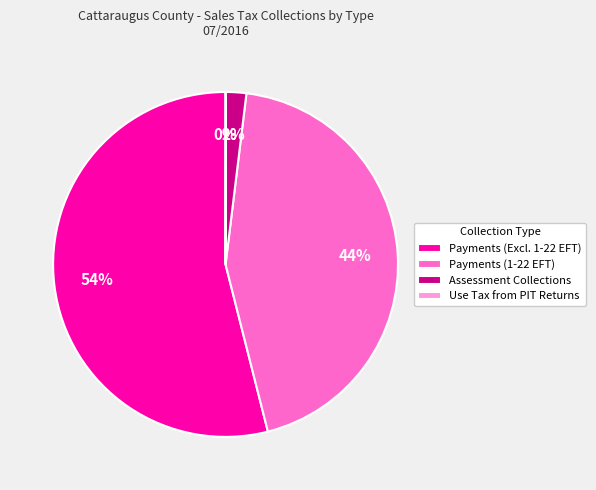

Combined, do Payments (1-22 EFT) and Payments (Excl. 1-22 EFT) account for over 50%?

Yes